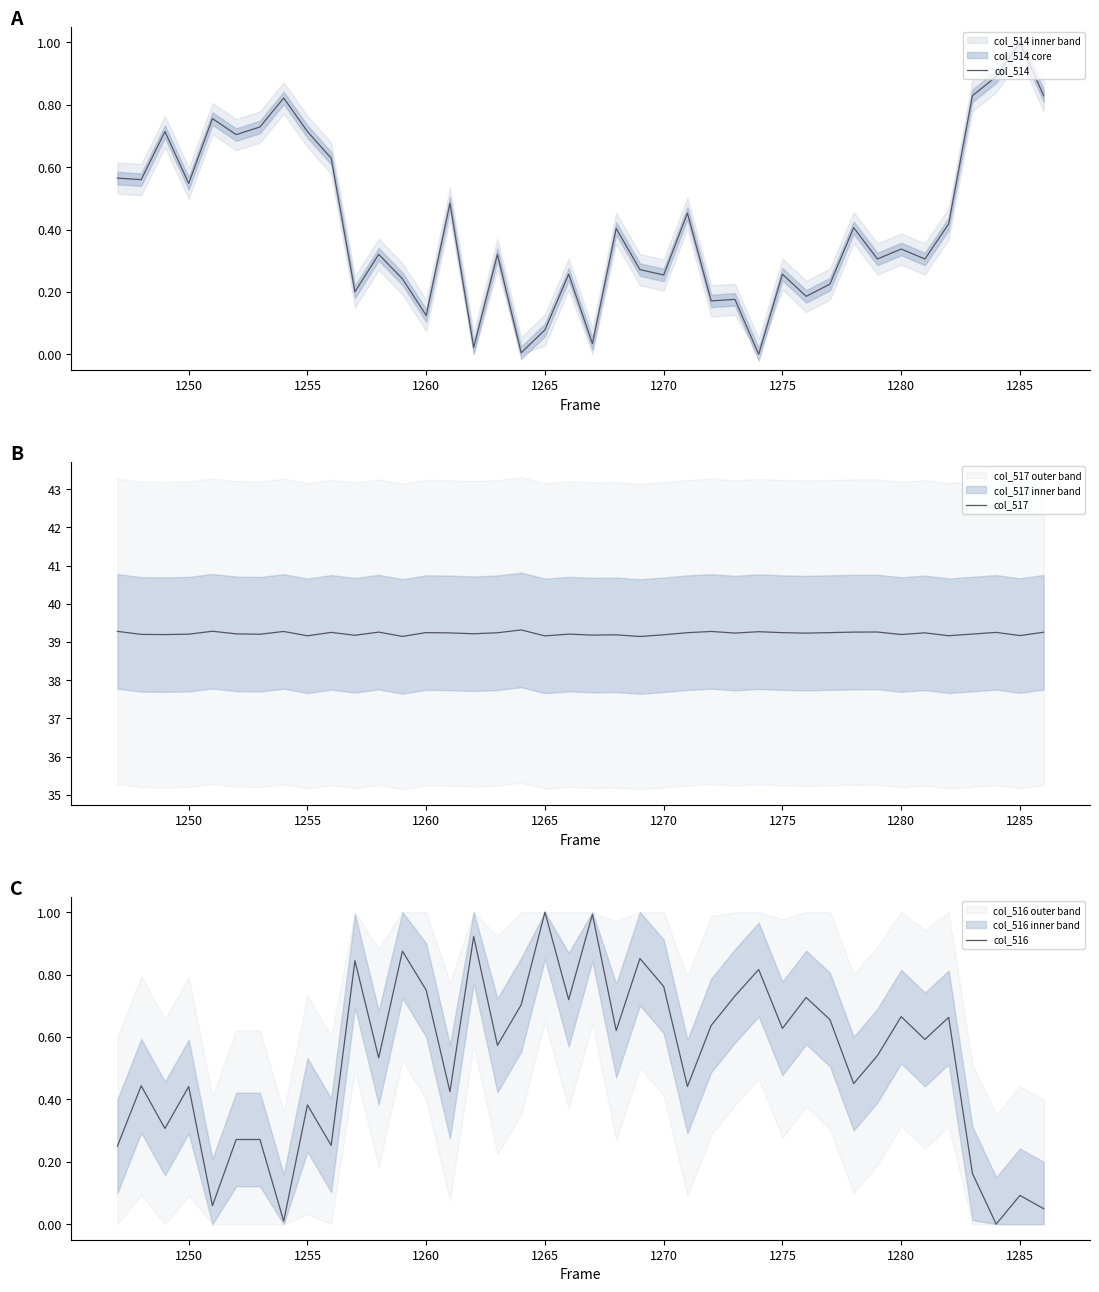

How many interior local peaks does the col_514 series have?

14